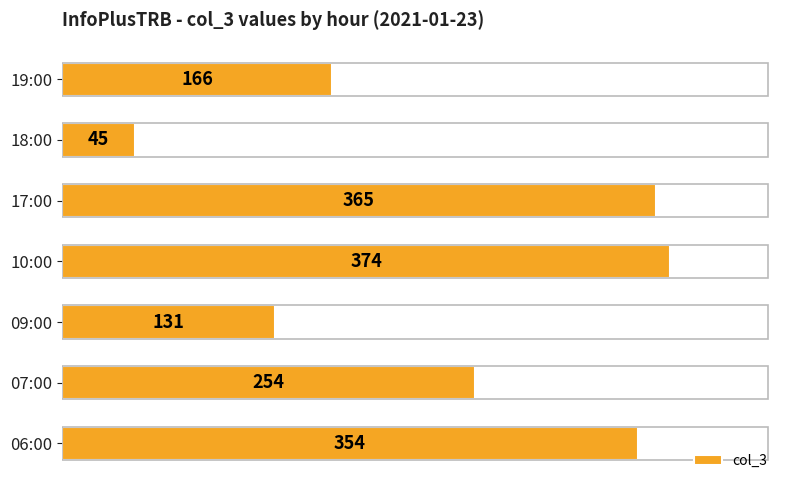

List the labels in order of value, smallest first.

18:00, 09:00, 19:00, 07:00, 06:00, 17:00, 10:00